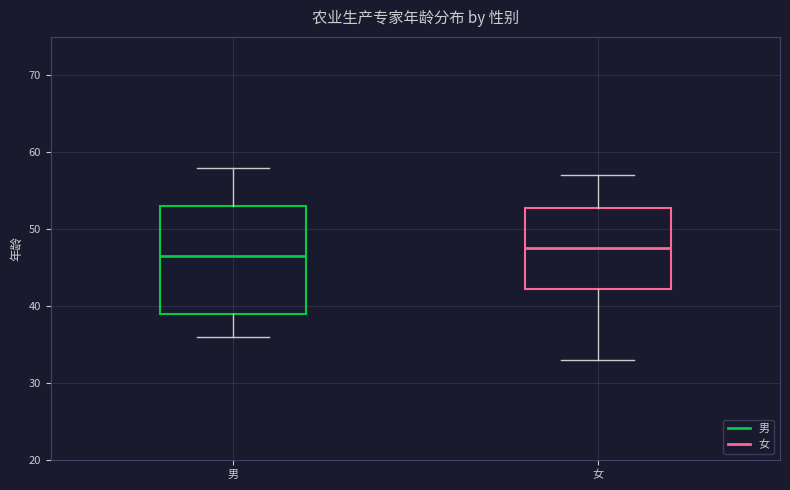

Reading left to right, transcribe this box plot: for each box, give where its median line is, the range the box spans, and where its two whiskers end, as read against the y-axis. The values are not printed on the chart, so give them approximately, as read against the axis.

男: median 47, box 39 to 53, whiskers 36 to 58
女: median 48, box 42 to 53, whiskers 33 to 57